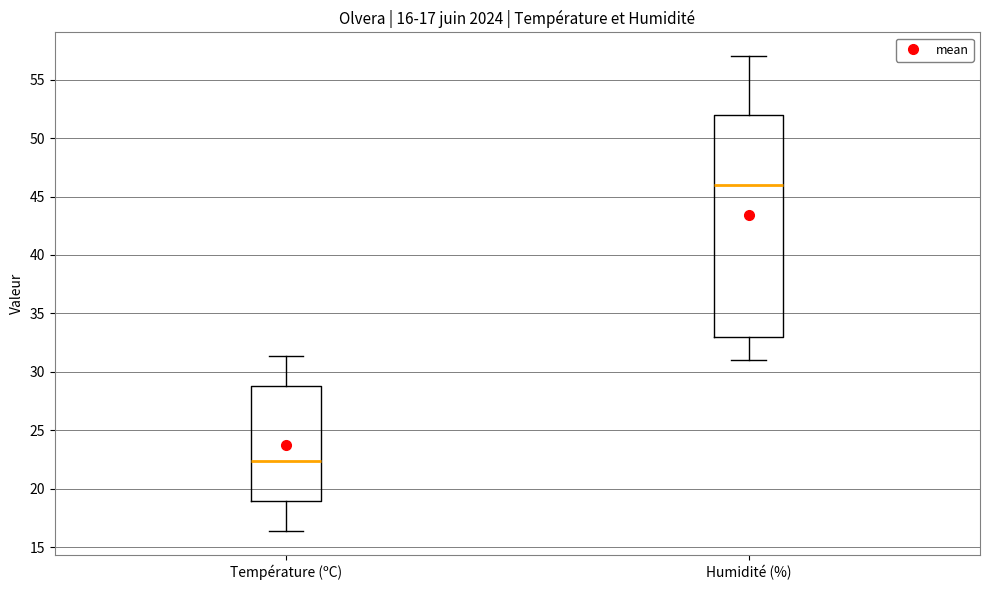

Which box's median line is the highest?

Humidité (%)